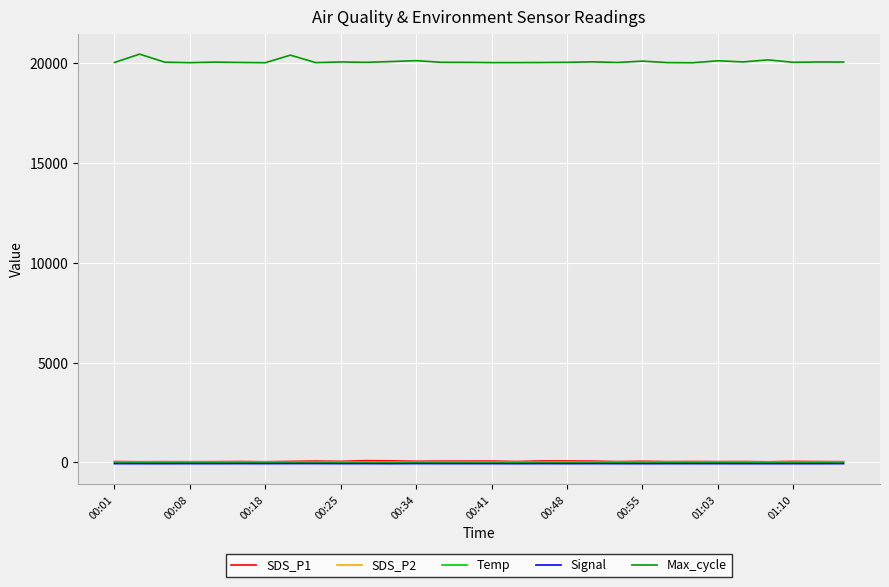

What is the maximum value shown in the chart?

20447.0